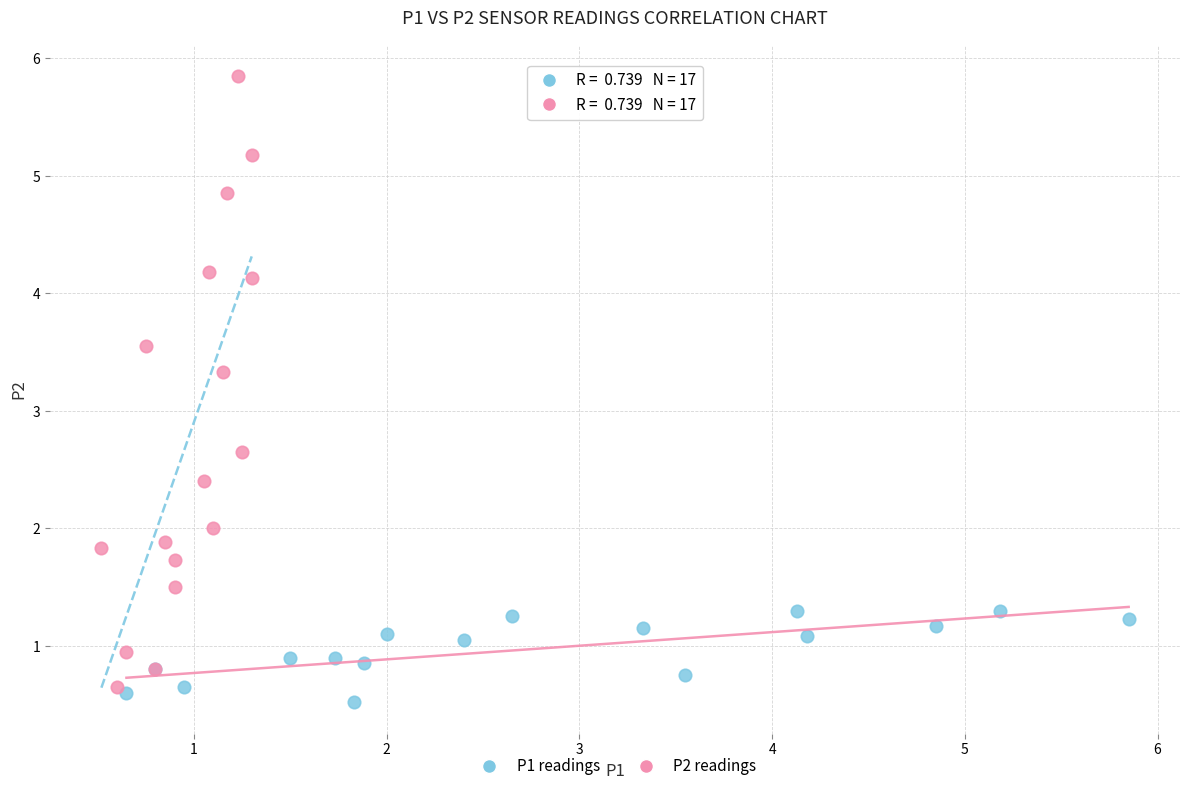

Which series has the largest Y range (max minus min)?

P2 readings